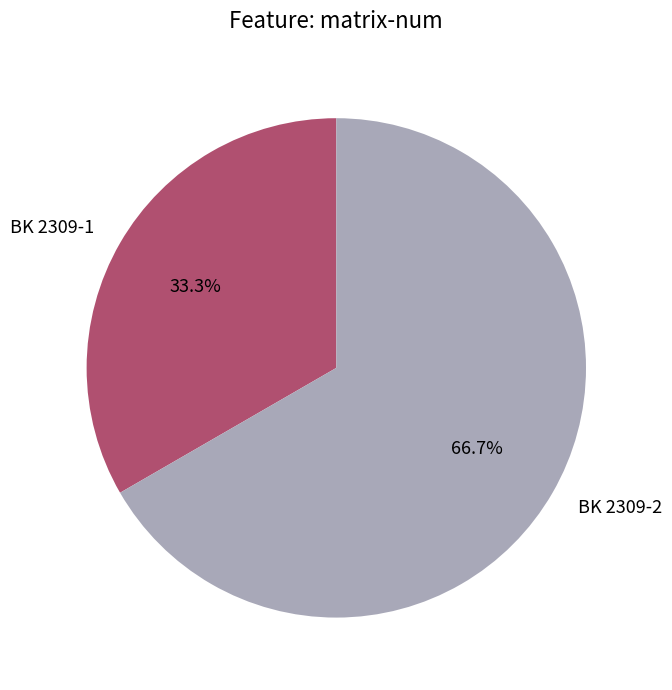

Does BK 2309-2 represent more than half of the total?

Yes